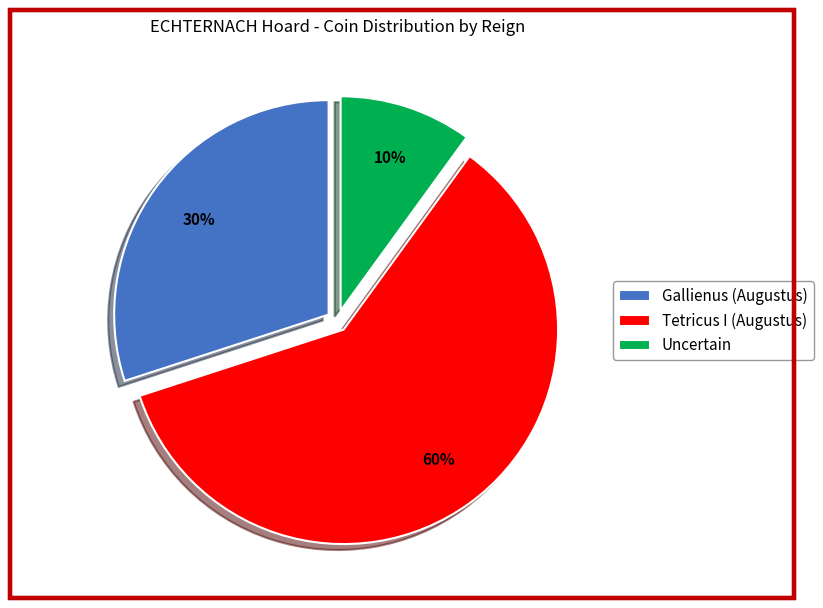

How many segments does this pie chart have?

3